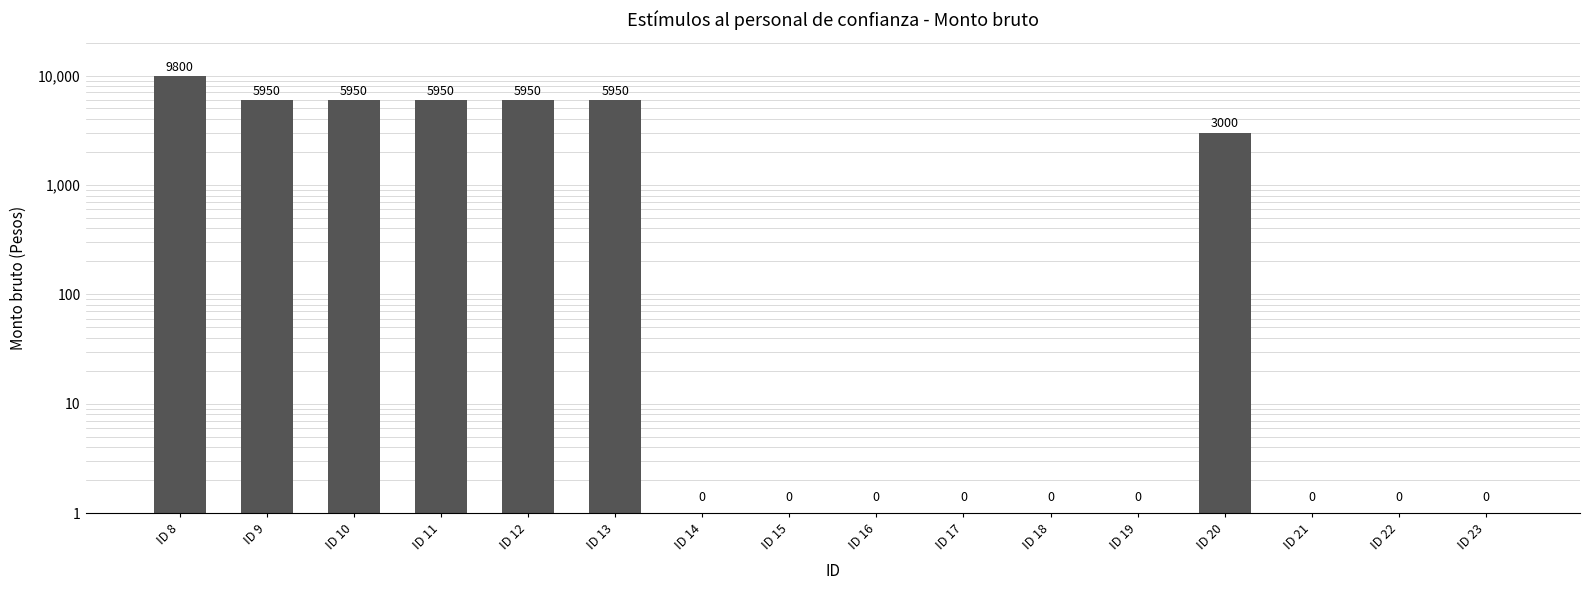

How many positive values are there?

7